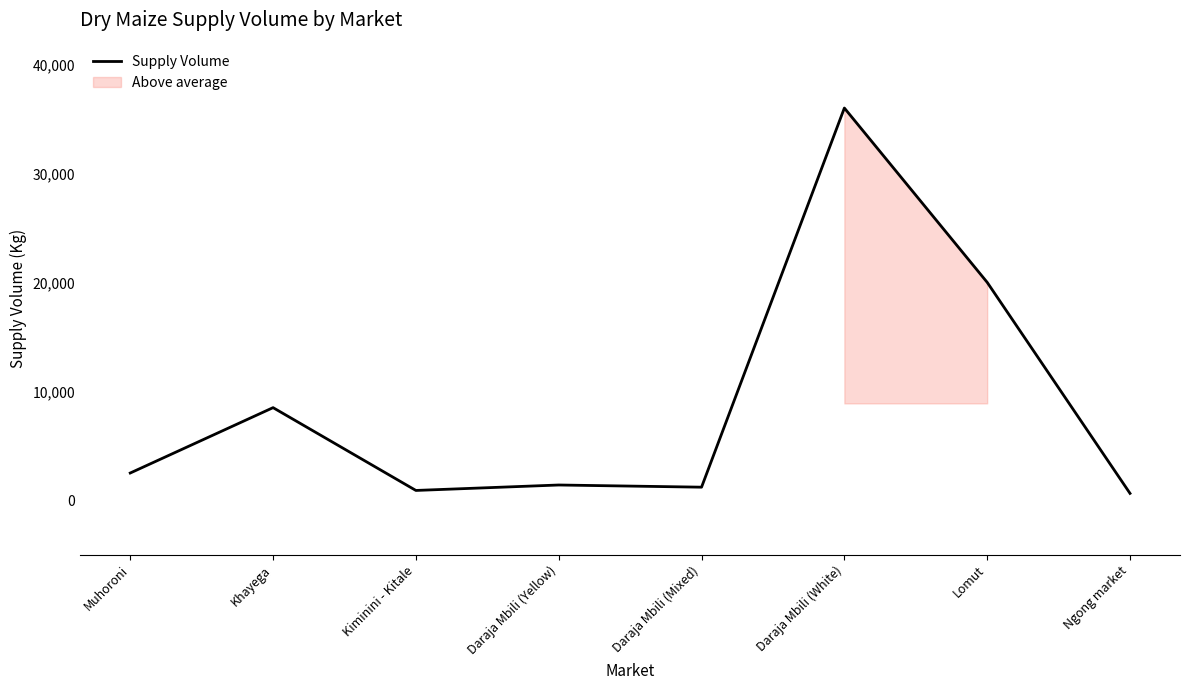

Which has a higher value, Muhoroni or Daraja Mbili (Mixed)?

Muhoroni